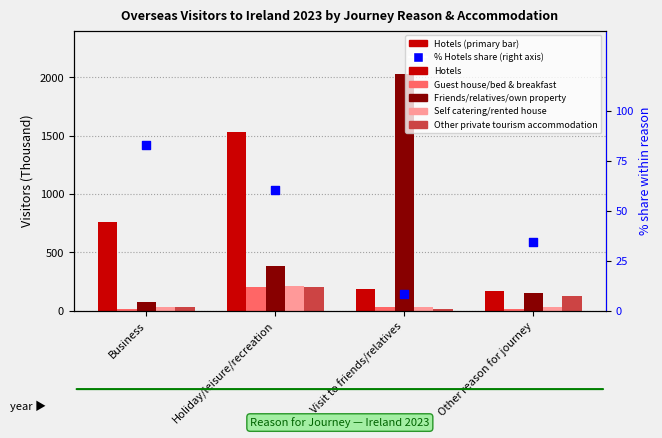

Which series has the largest total across all categories?

Hotels